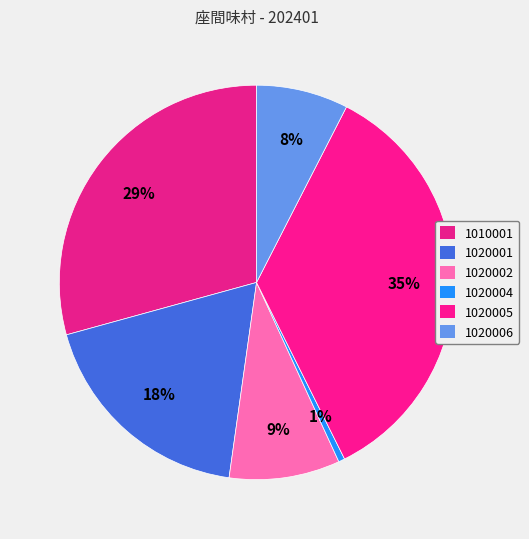

To the nearest percent, what percentage of the pie is 1020004?

1%